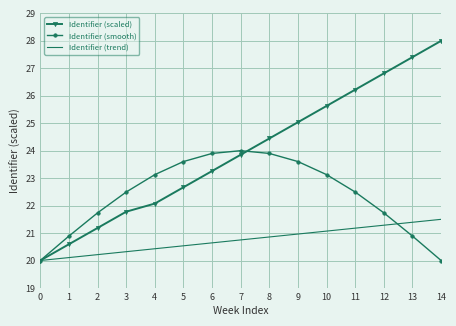

Is it true that Identifier (smooth) equals 31.0 at 5?

False